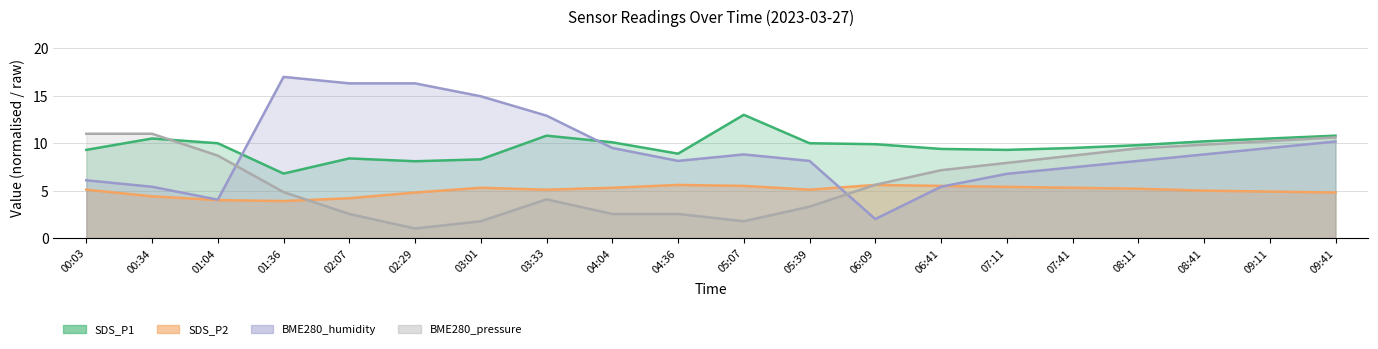

What position from the left is 05:39?

12